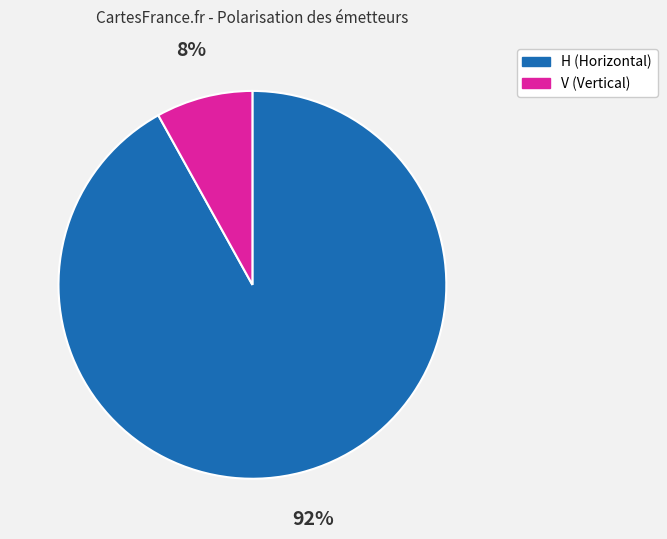

Do V and H together represent more than half of the pie?

Yes